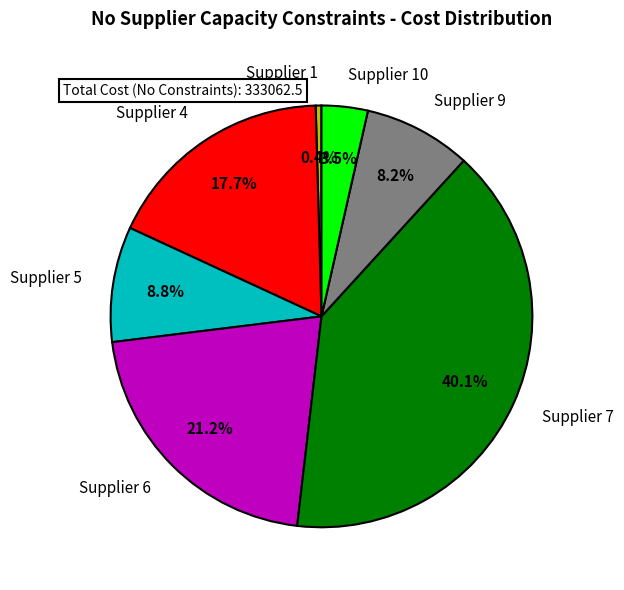

To the nearest percent, what percentage of the pie is Supplier 7?

40%